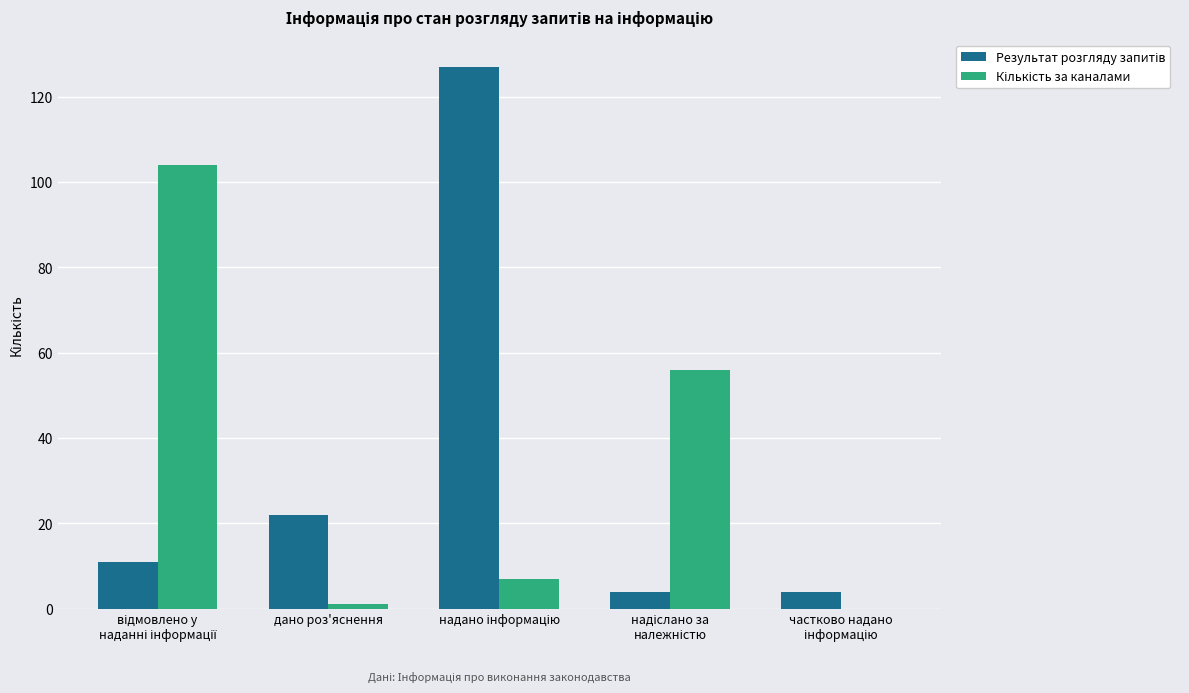

What is the maximum value shown in the chart?

127